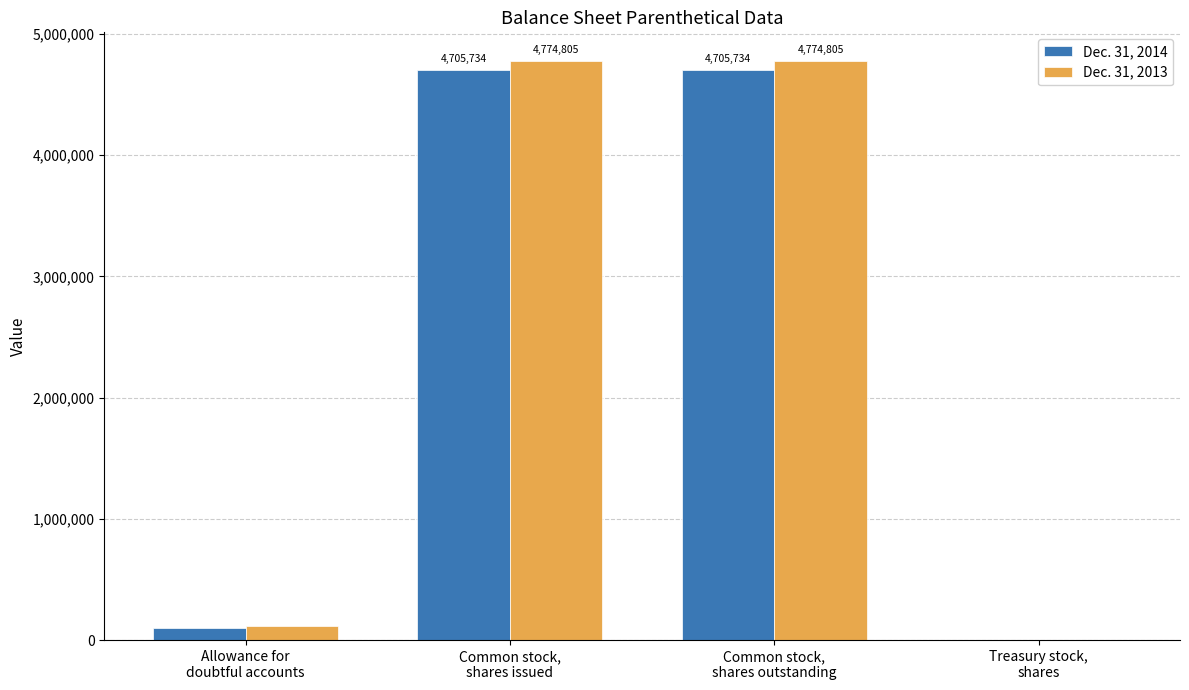

What is the sum of the Dec. 31, 2013 values at Treasury stock,
shares and Allowance for
doubtful accounts?

113054